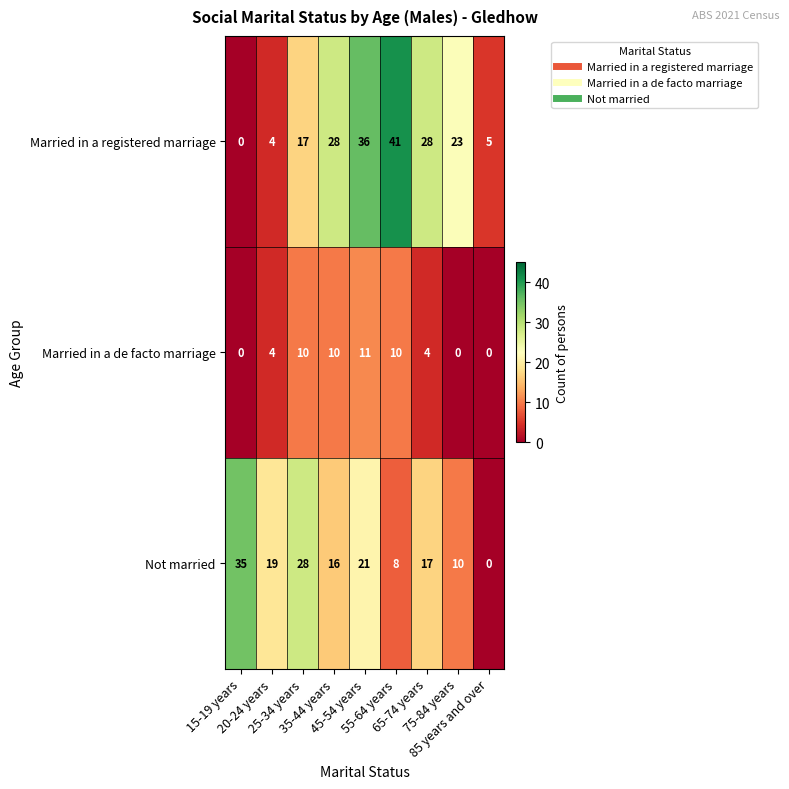

At how many categories does at least one series exceed 15?

8